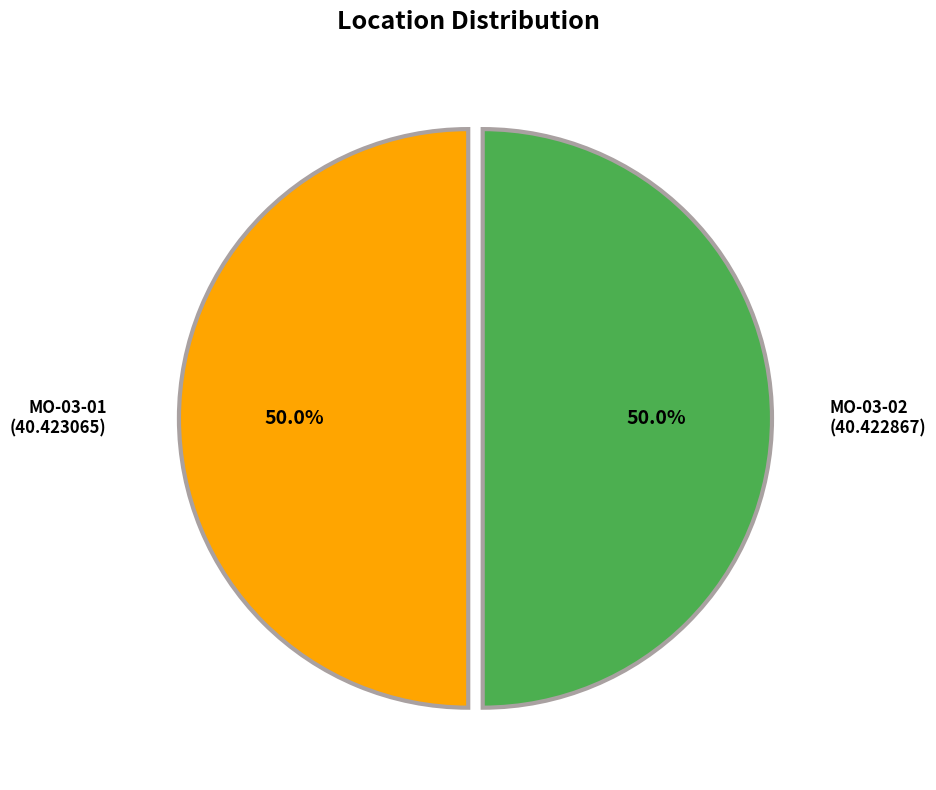

To the nearest percent, what portion does MO-03-01 represent?

50%